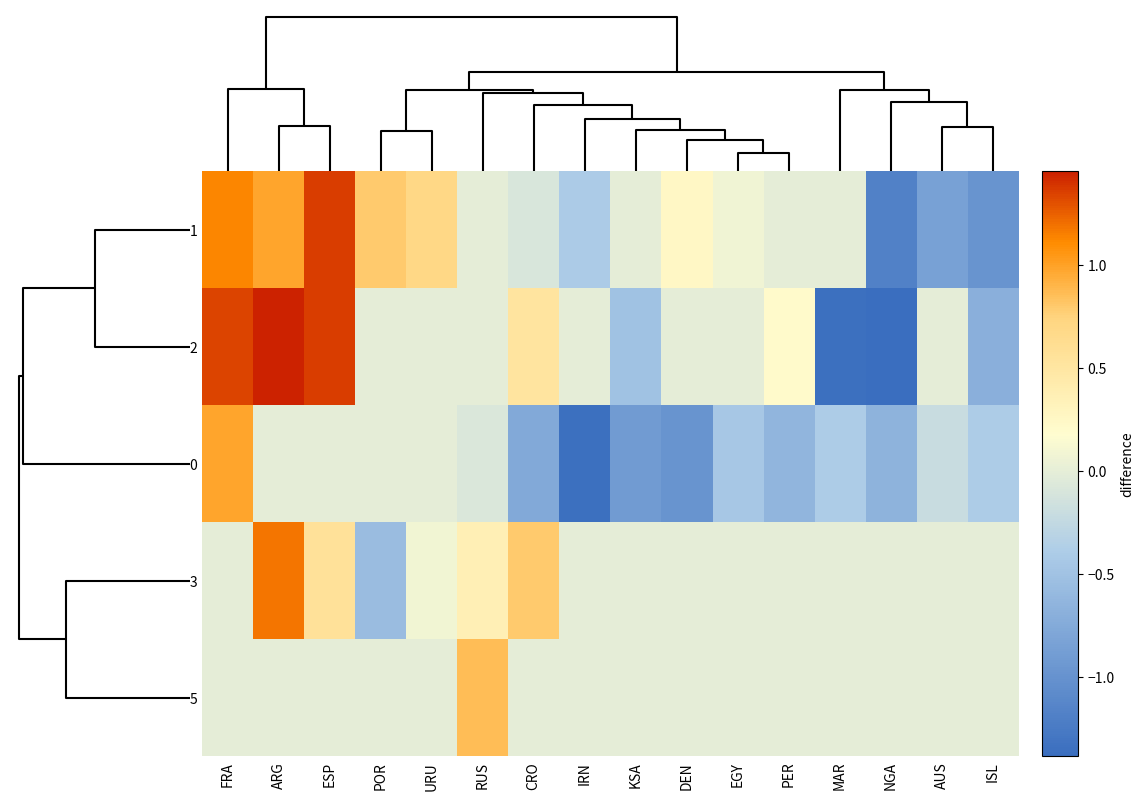

What is the greatest value displayed?

1.5